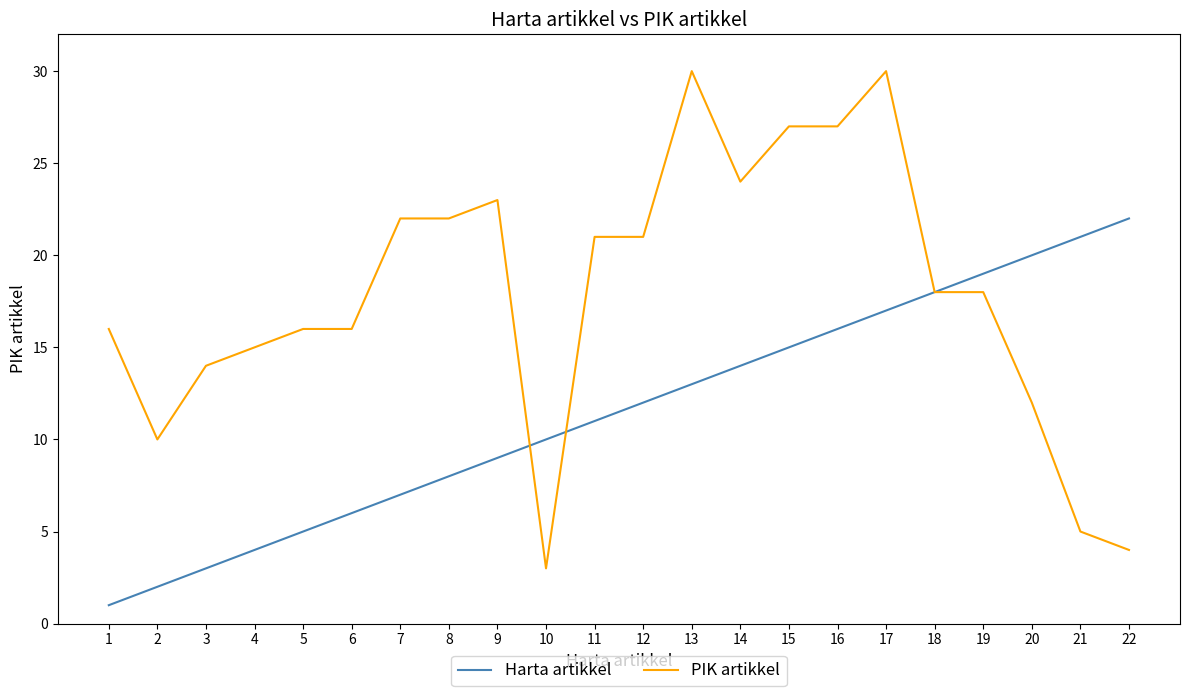

True or false: Harta artikkel has a value of 21 at 12.

False